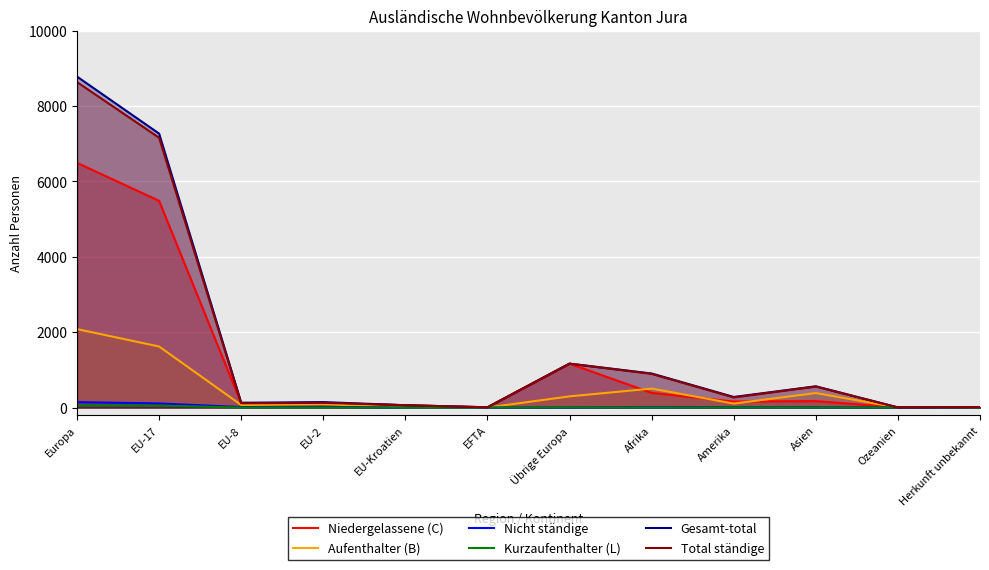

Is it true that Aufenthalter (B) equals 321 at Afrika?

False